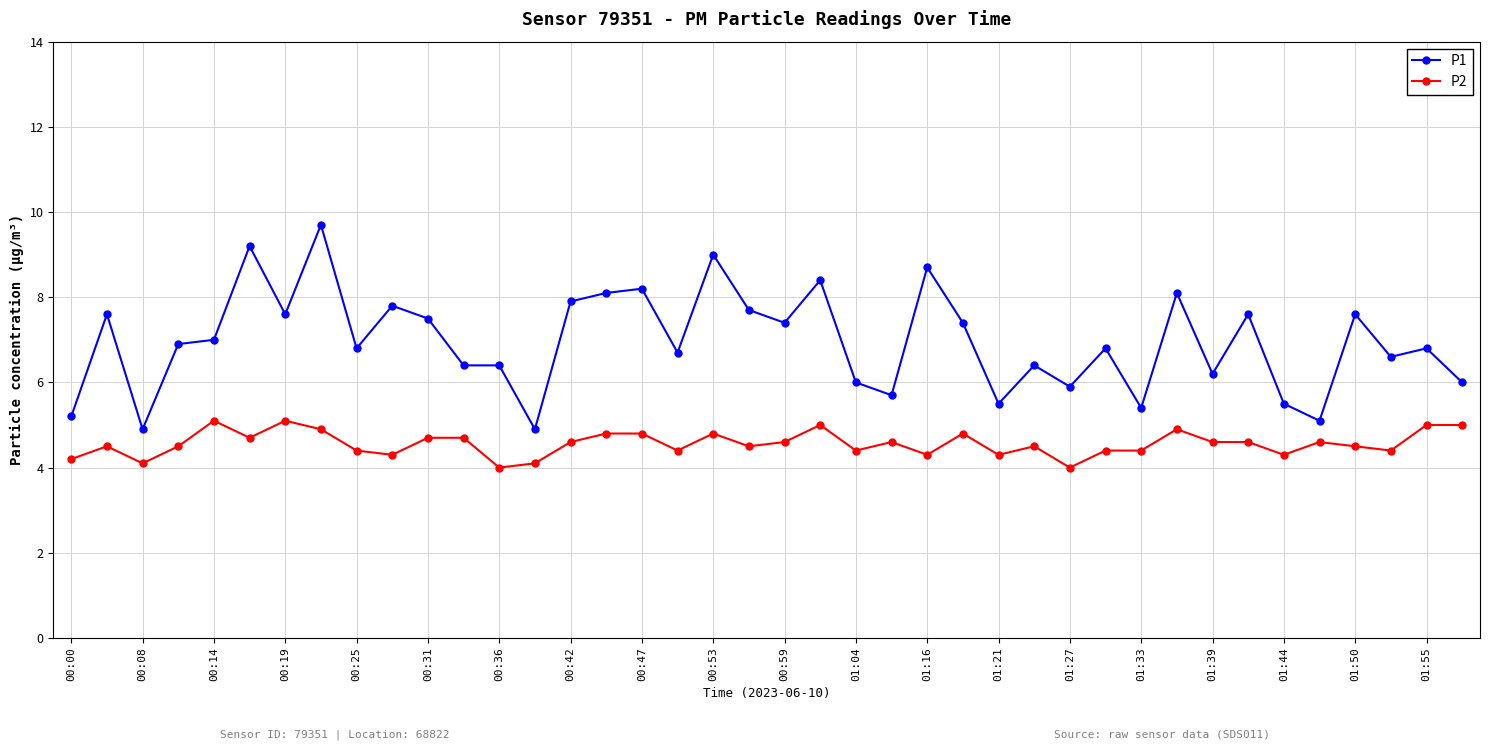

True or false: P1 has more than 1 points higher than both neighbors.

True